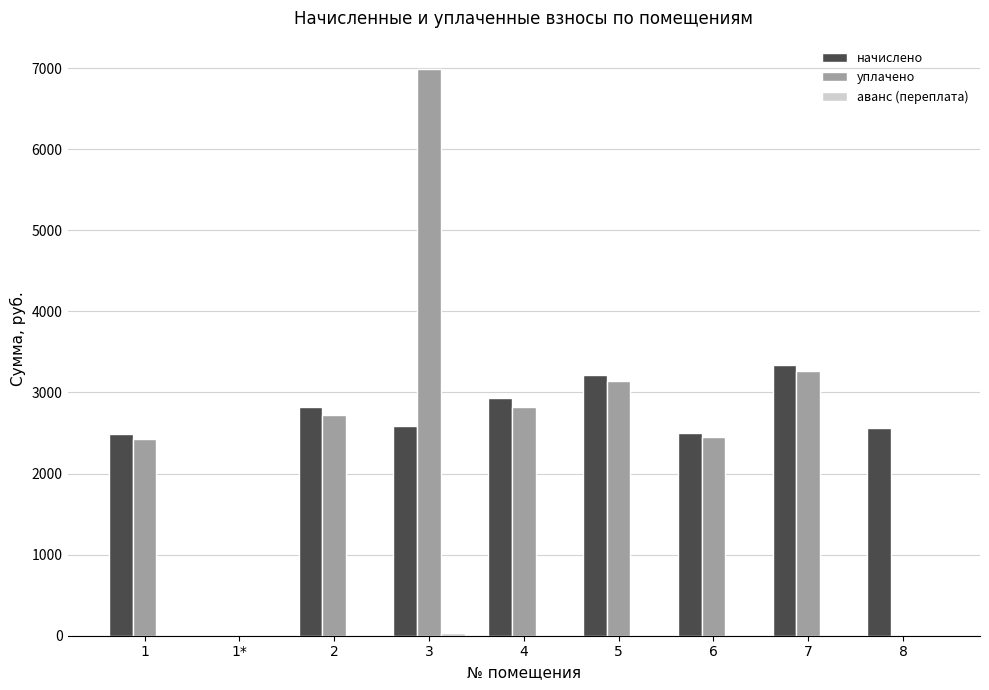

What is the greatest value displayed?

6990.1